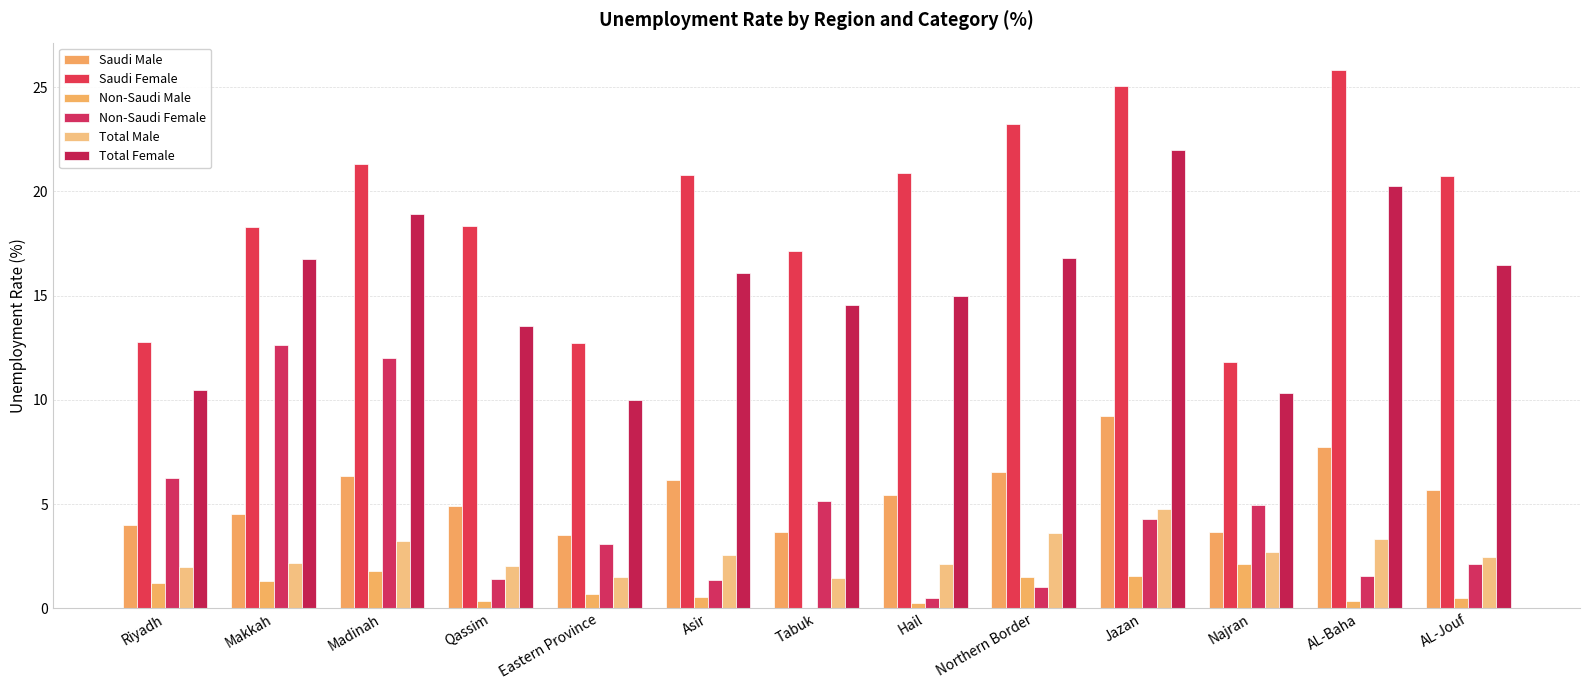

Are the bars grouped side by side (vs. stacked)?

Yes